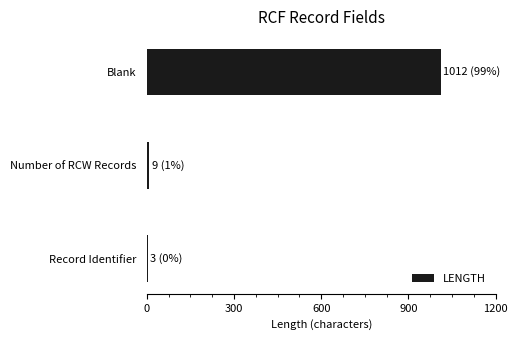

Reading top to bottom, transcribe all the data shown in this chart.

Blank=1012	Number of RCW Records=9	Record Identifier=3